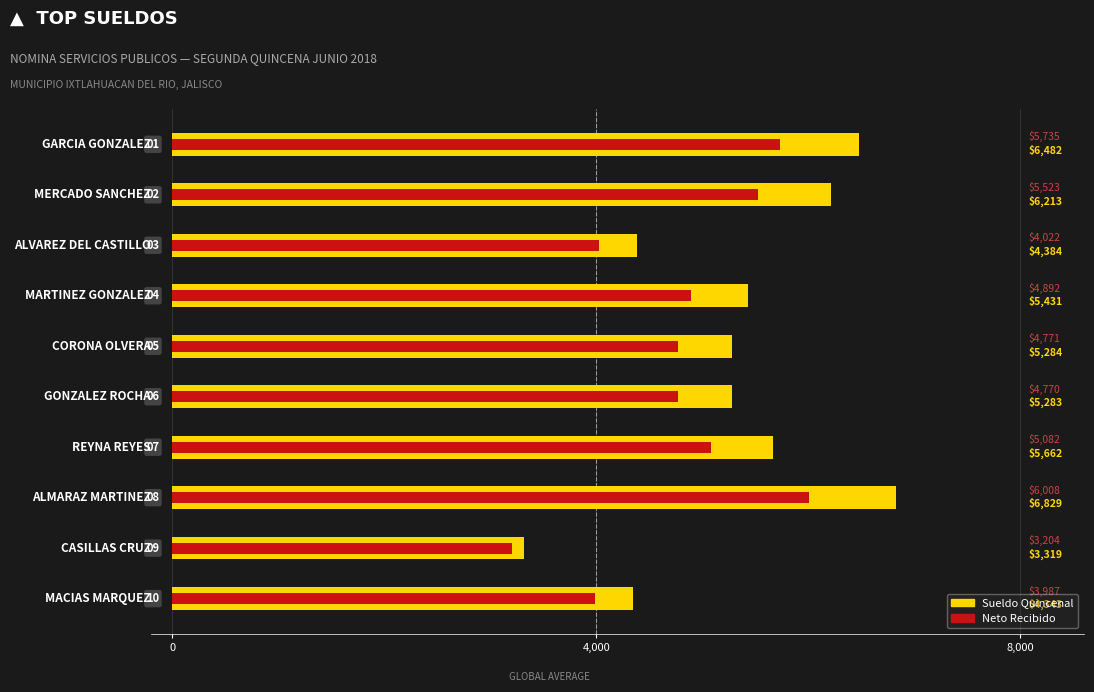

Reading left to right, what are all the values shown in this chart?

SUELDO QUINCENAL: 6481.7	6213.0	4384.3	5430.9	5284.0	5283.1	5662.2	6828.9	3318.6	4342.9
NETO: 5735.0	5522.7	4021.9	4891.8	4771.2	4770.5	5081.6	6008.1	3203.8	3987.1